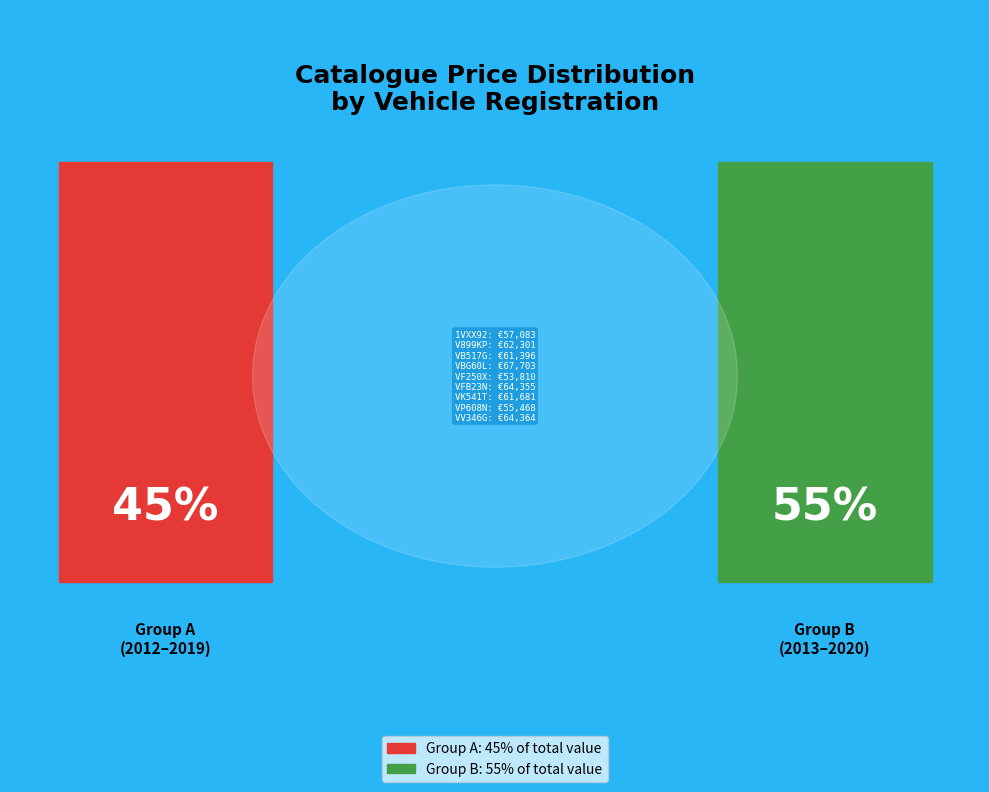

The VF250X slice represents 10% of the pie. True or false?

True